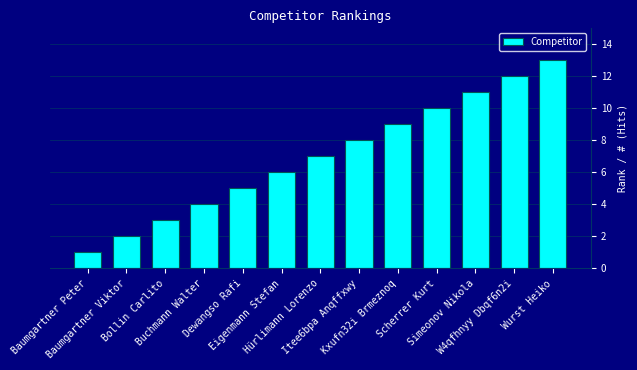

List the labels in order of value, smallest first.

Baumgartner Peter, Baumgartner Viktor, Bollin Carlito, Buchmann Walter, Dewangso Rafi, Eigenmann Stefan, Hürlimann Lorenzo, Itee6bpa Anqffxwy, Kxufn32i Brmeznoq, Scherrer Kurt, Simeonov Nikola, W4qfhnyy Dbqf6n2i, Wurst Heiko